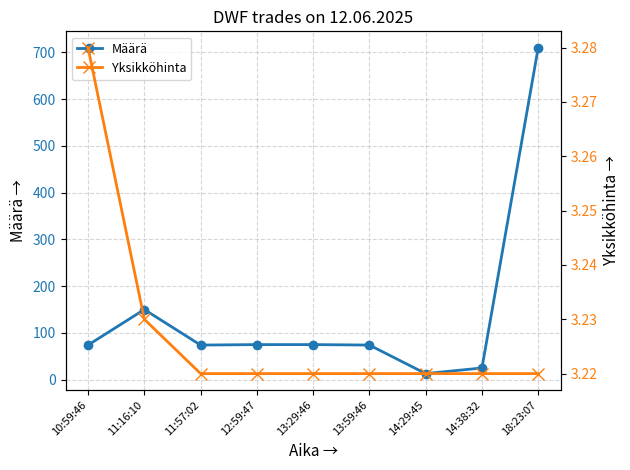

What position from the right is 10:59:46?

9